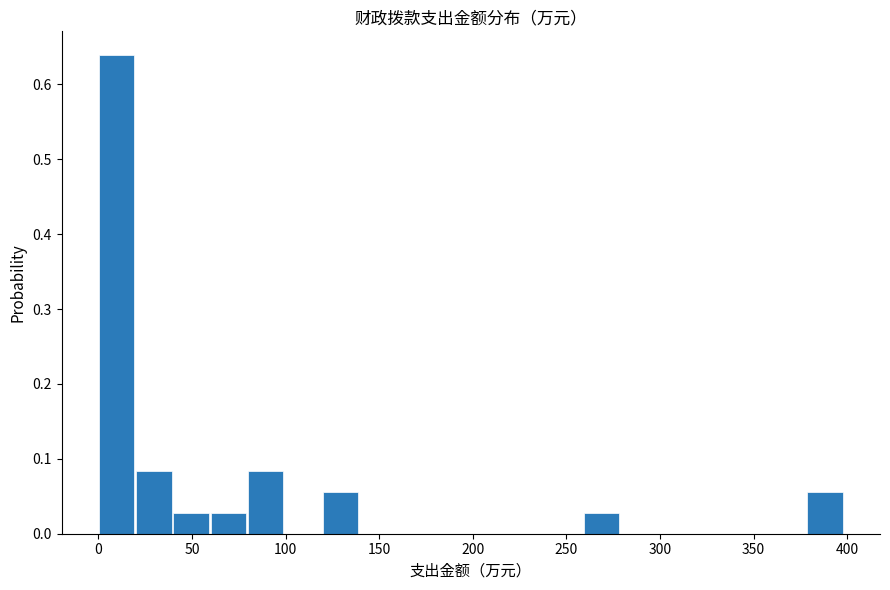

Read against the x-axis, roughly where is the centre of the tallest bar?

10